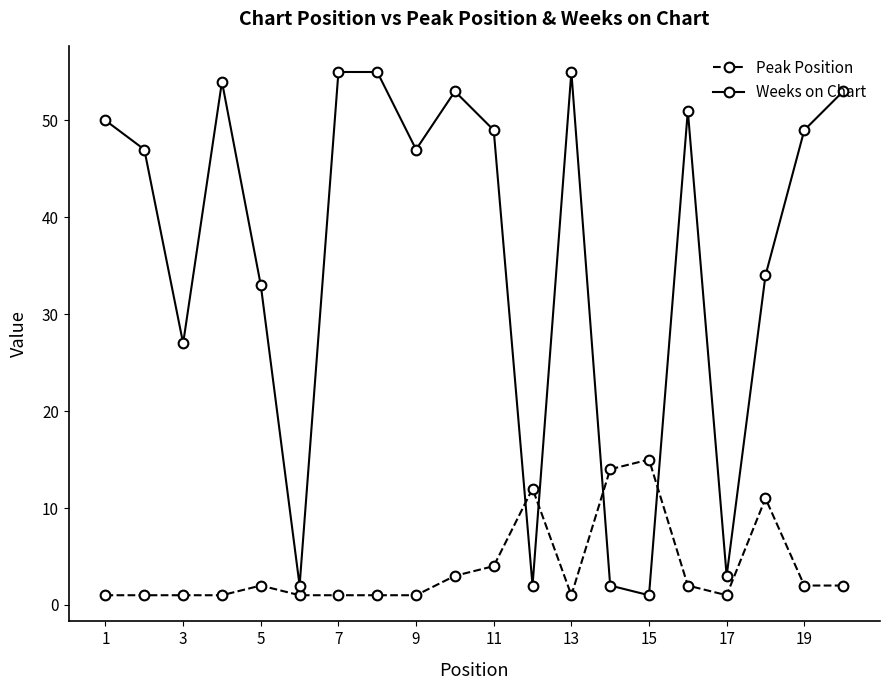

At how many categories does at least one series exceed 40?

12